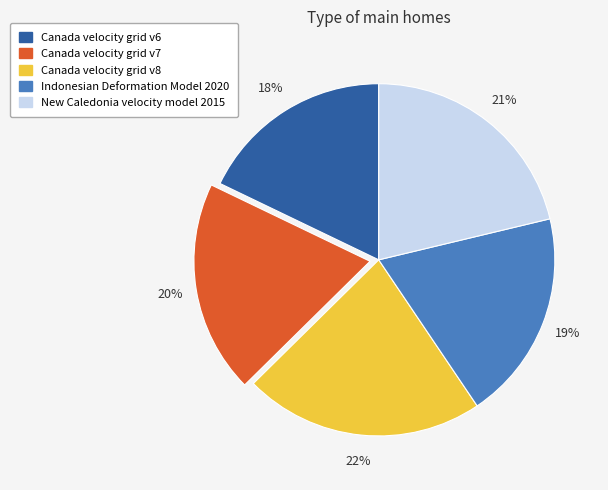

Approximately how many times larger is the value at New Caledonia velocity model 2015 compared to Indonesian Deformation Model 2020?

1.1